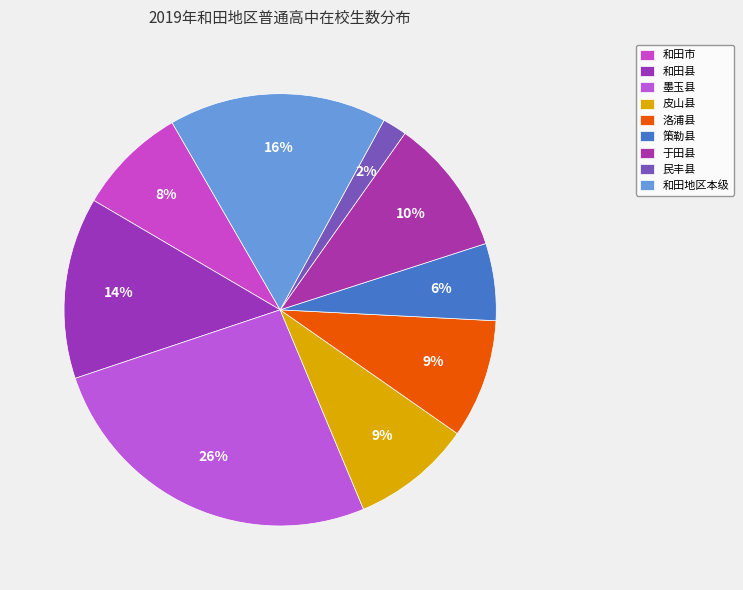

Rank the categories by value from highest to lowest.

墨玉县, 和田地区本级, 和田县, 于田县, 皮山县, 洛浦县, 和田市, 策勒县, 民丰县